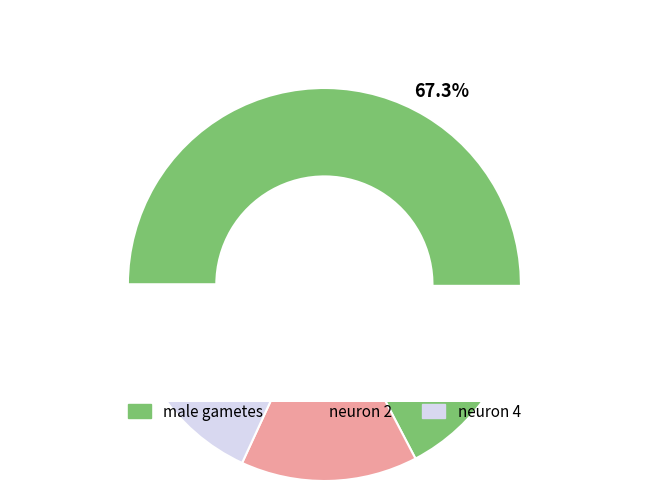

Is there any slice that represents more than half of the pie?

Yes